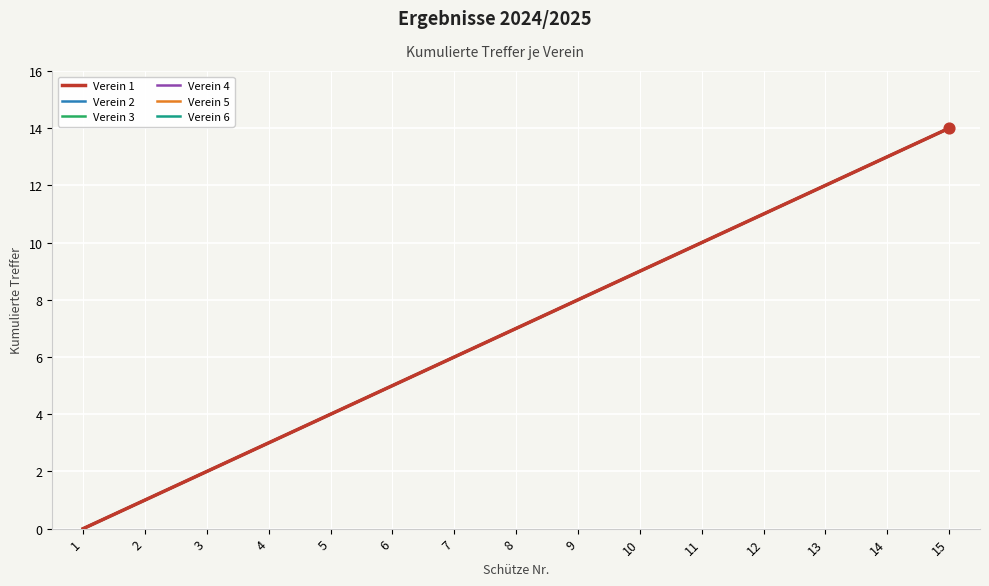

Is this an area chart (filled region under the line)?

No